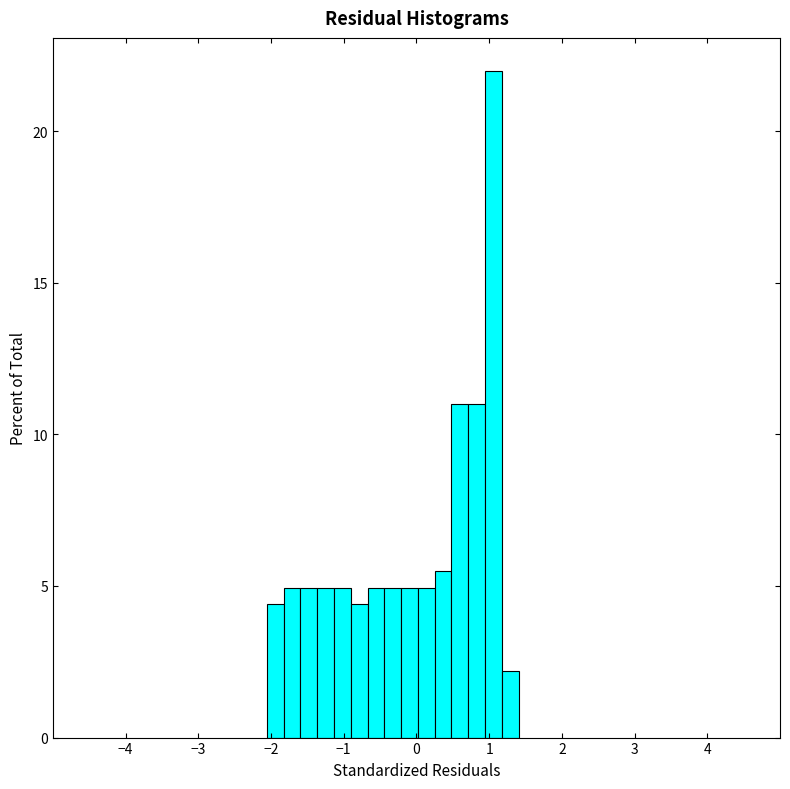

Read against the x-axis, roughly where is the centre of the tallest bar?

1.1